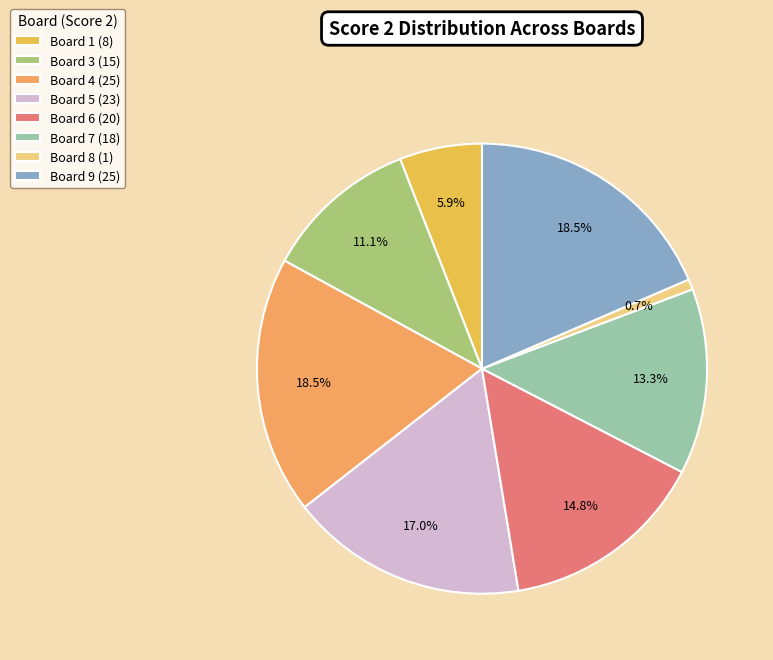

Count the number of slices in the pie.

8